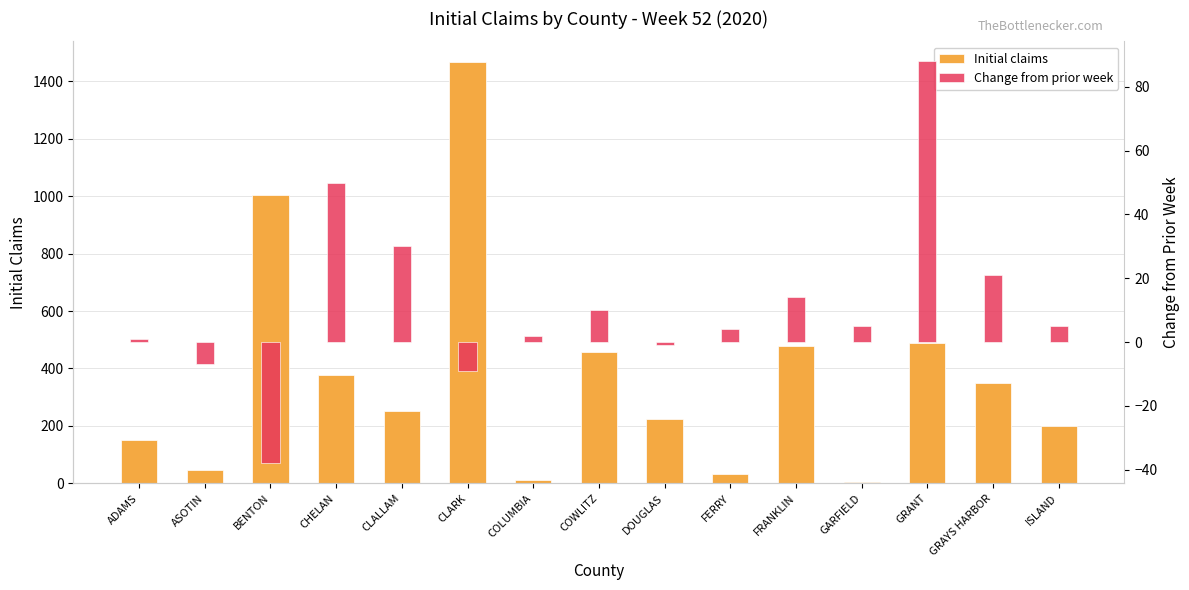

Reading left to right, list all the values displayed in this chart.

Initial claims: ADAMS=152	ASOTIN=45	BENTON=1005	CHELAN=376	CLALLAM=252	CLARK=1466	COLUMBIA=12	COWLITZ=457	DOUGLAS=225	FERRY=31	FRANKLIN=478	GARFIELD=3	GRANT=490	GRAYS HARBOR=349	ISLAND=201
Change from prior week: ADAMS=1	ASOTIN=-7	BENTON=-38	CHELAN=50	CLALLAM=30	CLARK=-9	COLUMBIA=2	COWLITZ=10	DOUGLAS=-1	FERRY=4	FRANKLIN=14	GARFIELD=5	GRANT=88	GRAYS HARBOR=21	ISLAND=5